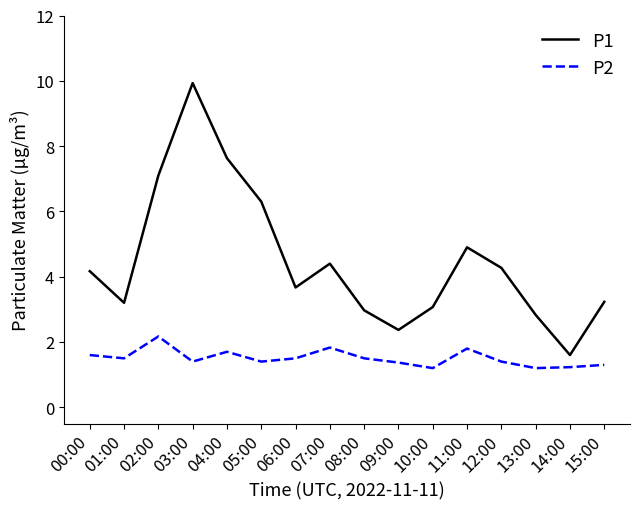

What is the sum of the P2 values at 13:00 and 15:00?

2.5